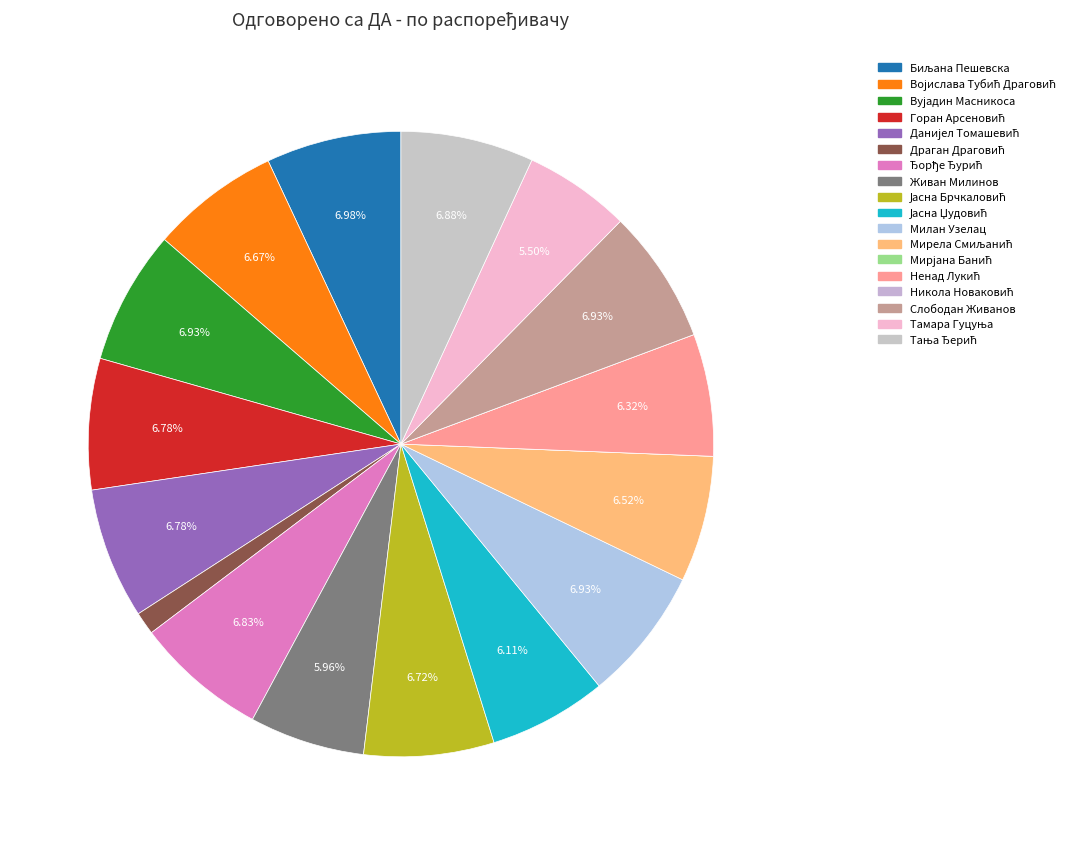

The Данијел Томашевић slice represents 7% of the pie. True or false?

True